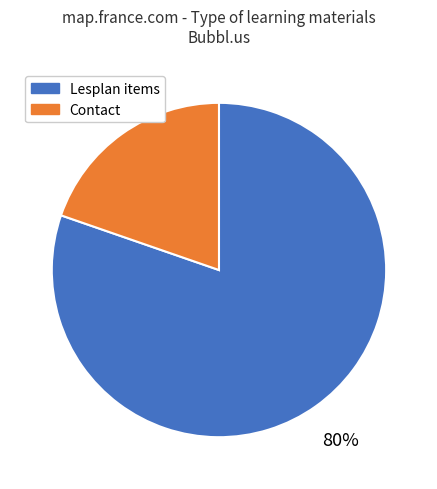

True or false: Lesplan items accounts for 72% of the total.

False